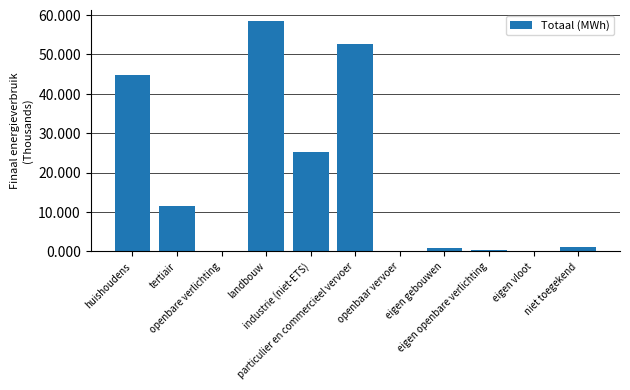

What is the sum of the values at niet toegekend and landbouw?

59573.4